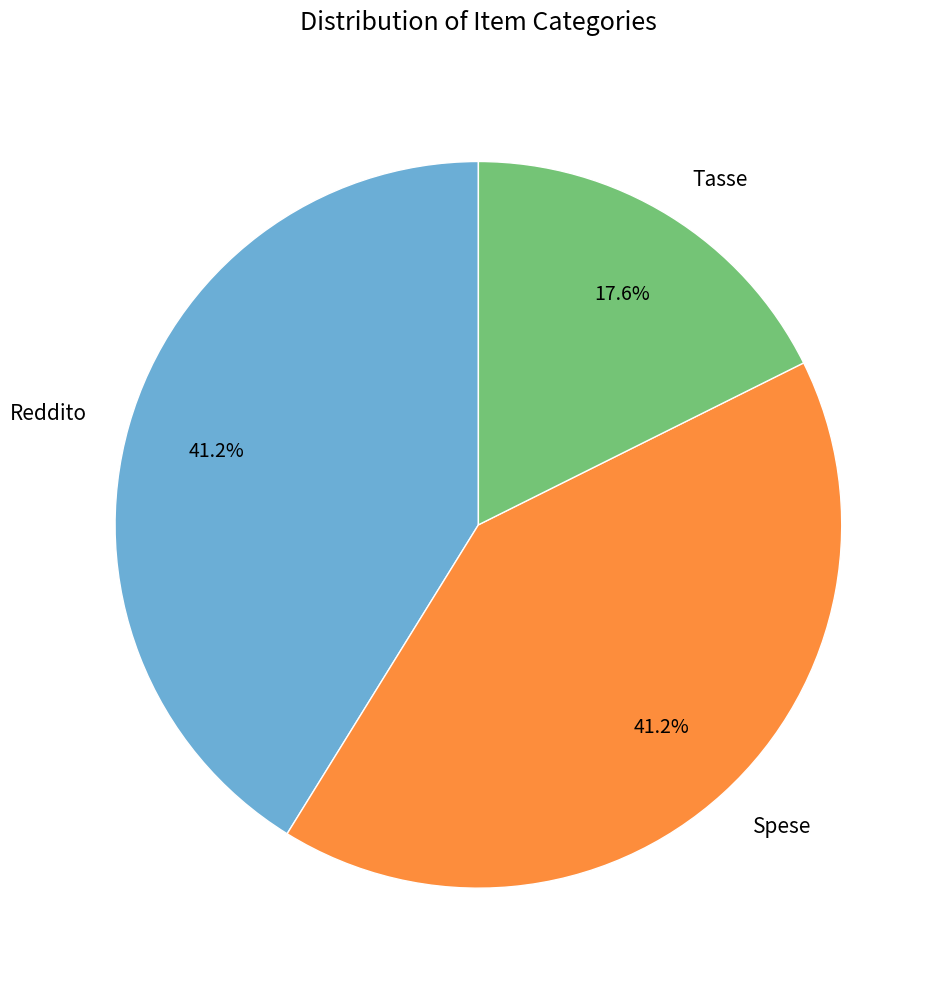

What portion of the pie excludes Tasse?

82.4%